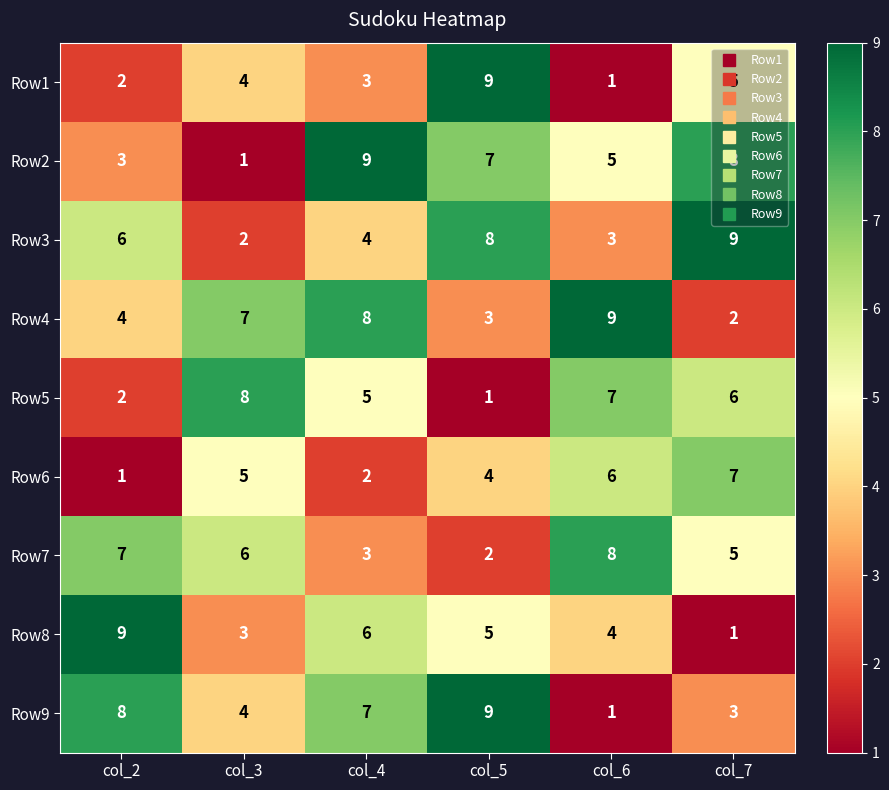

True or false: Row8 has a value of 5 at col_3.

False